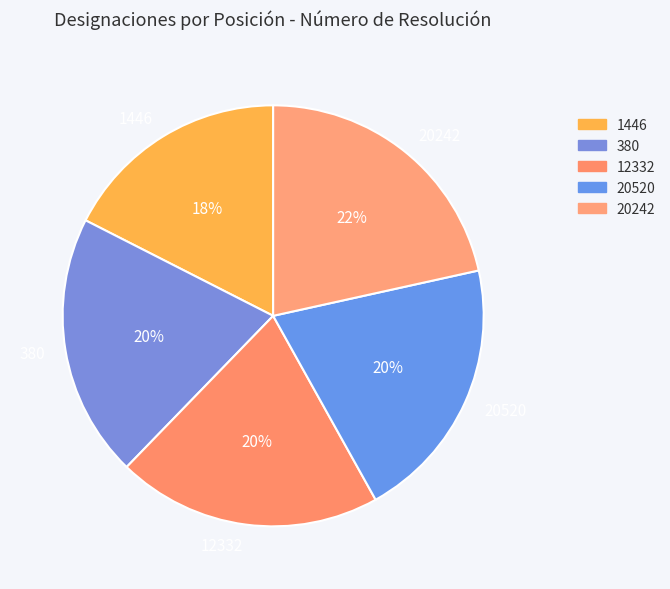

How many segments does this pie chart have?

5